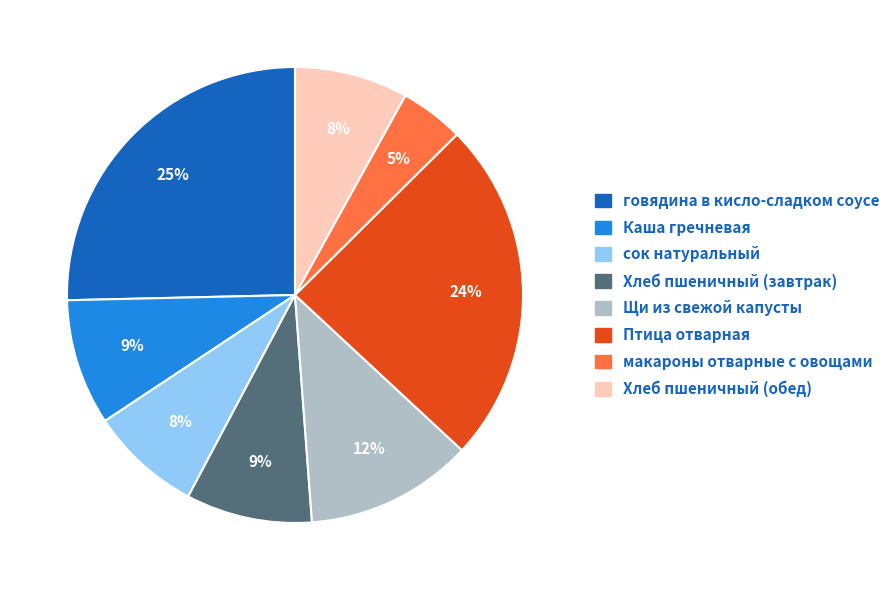

To the nearest percent, what is the combined percentage of макароны отварные с овощами and Хлеб пшеничный (обед)?

13%